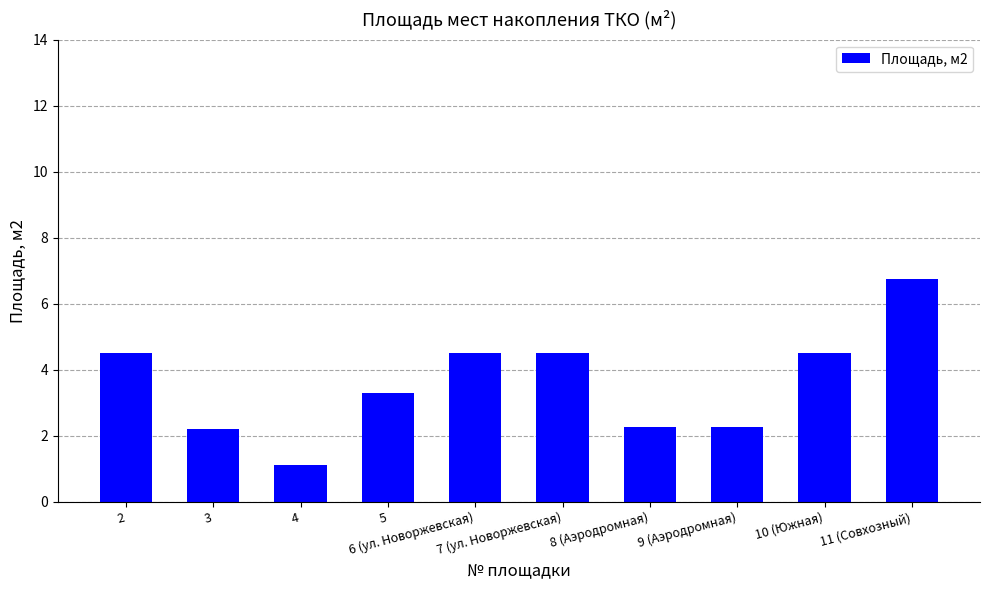

Which label corresponds to the largest value in the chart?

11 (Совхозный)